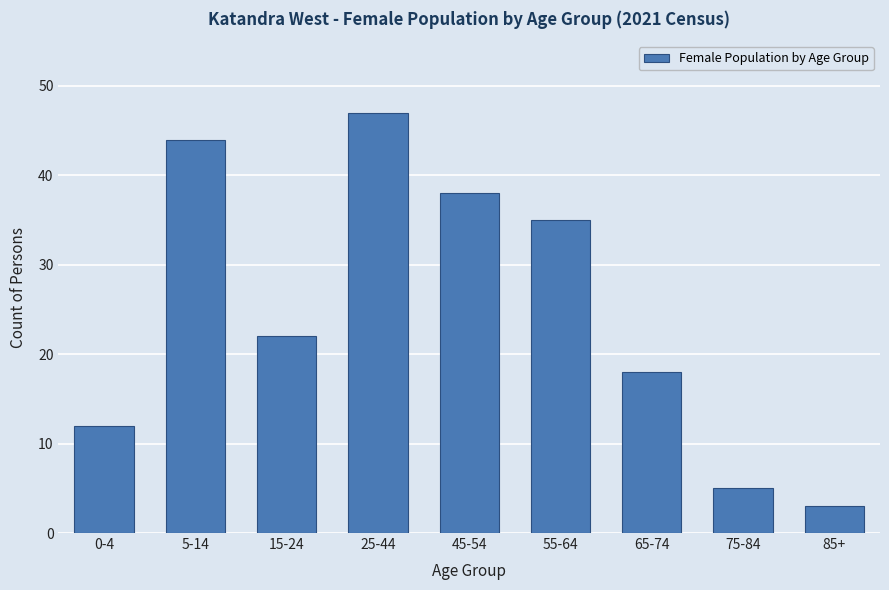

Reading right to left, extract all data points from this chart.

85+=3	75-84=5	65-74=18	55-64=35	45-54=38	25-44=47	15-24=22	5-14=44	0-4=12